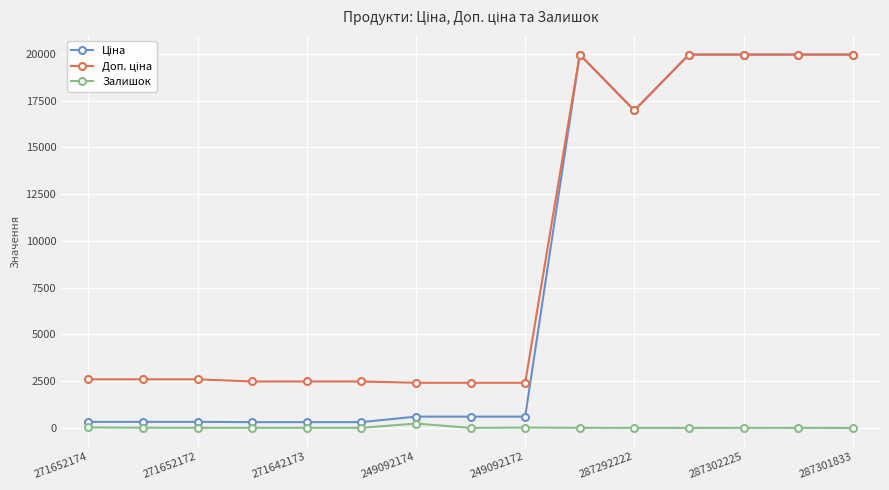

At how many categories does at least one series exceed 18174?

5